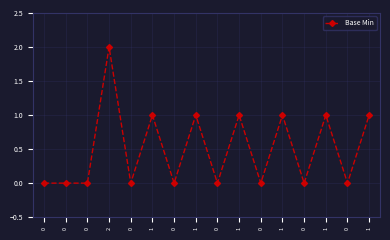

What is the difference between the maximum and minimum values?

2